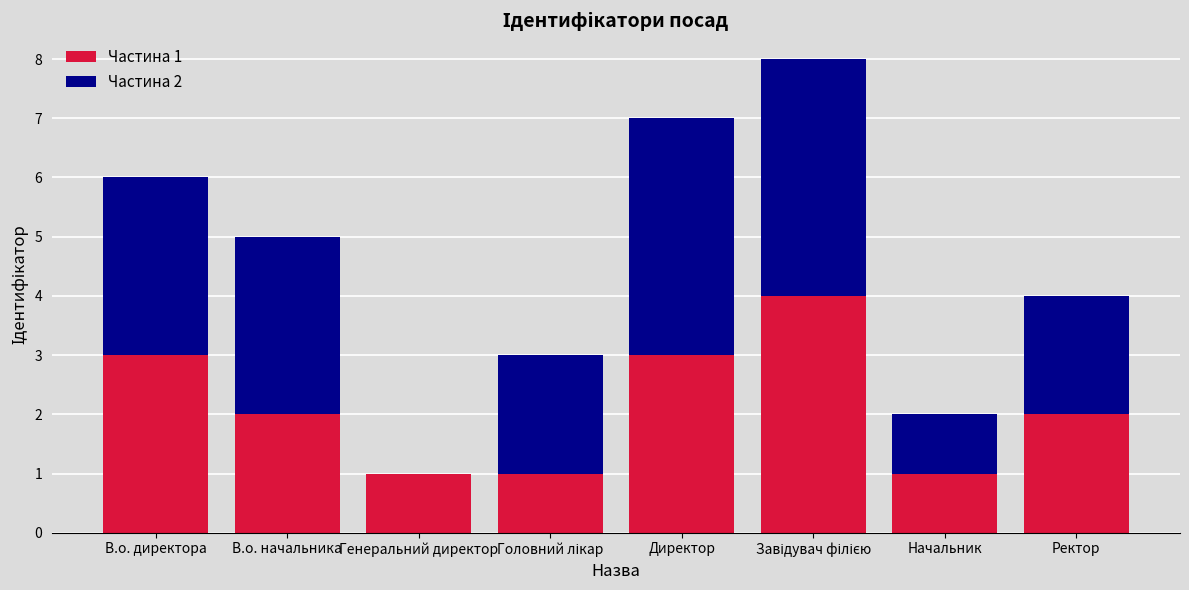

The value of Частина 1 at В.о. начальника is 3. True or false?

False